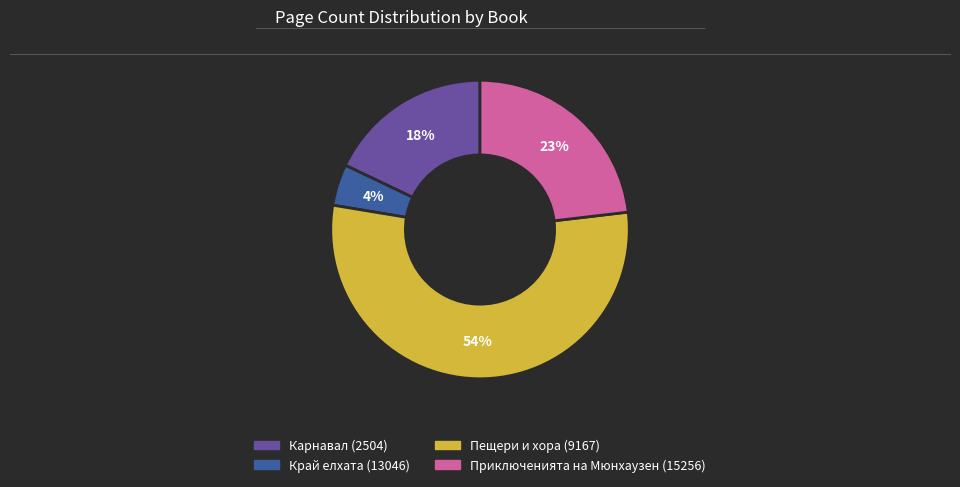

What is the largest slice in the pie chart?

Пещери и хора (9167)